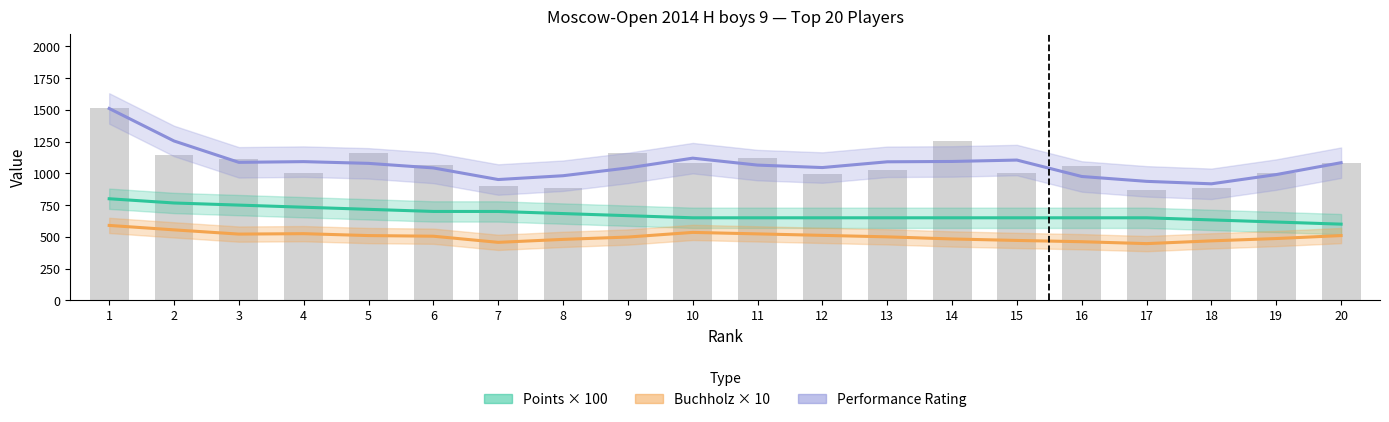

What is the average value of the Performance Rating series?

1073.3